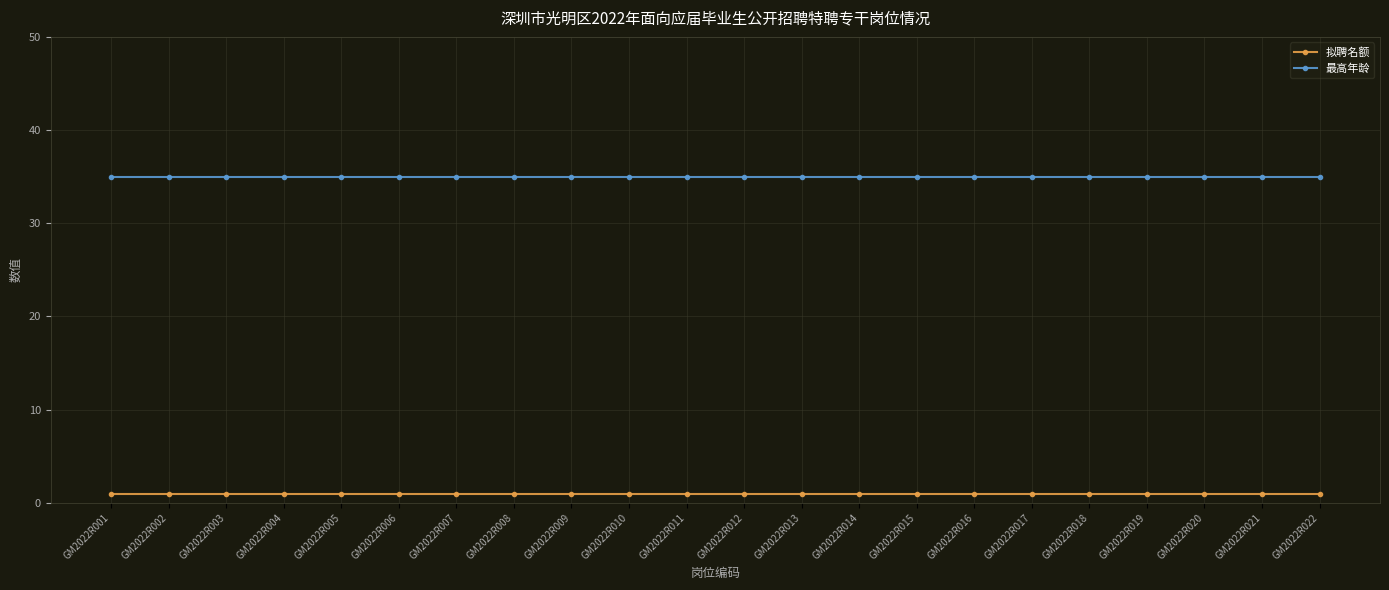

What is the difference between the highest and lowest values at GM2022R009?

34